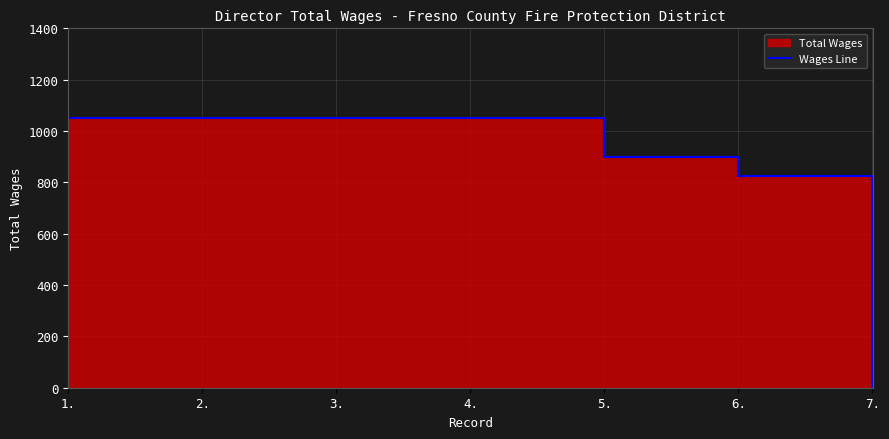

What is the change in value from 6. to 7.?

-825